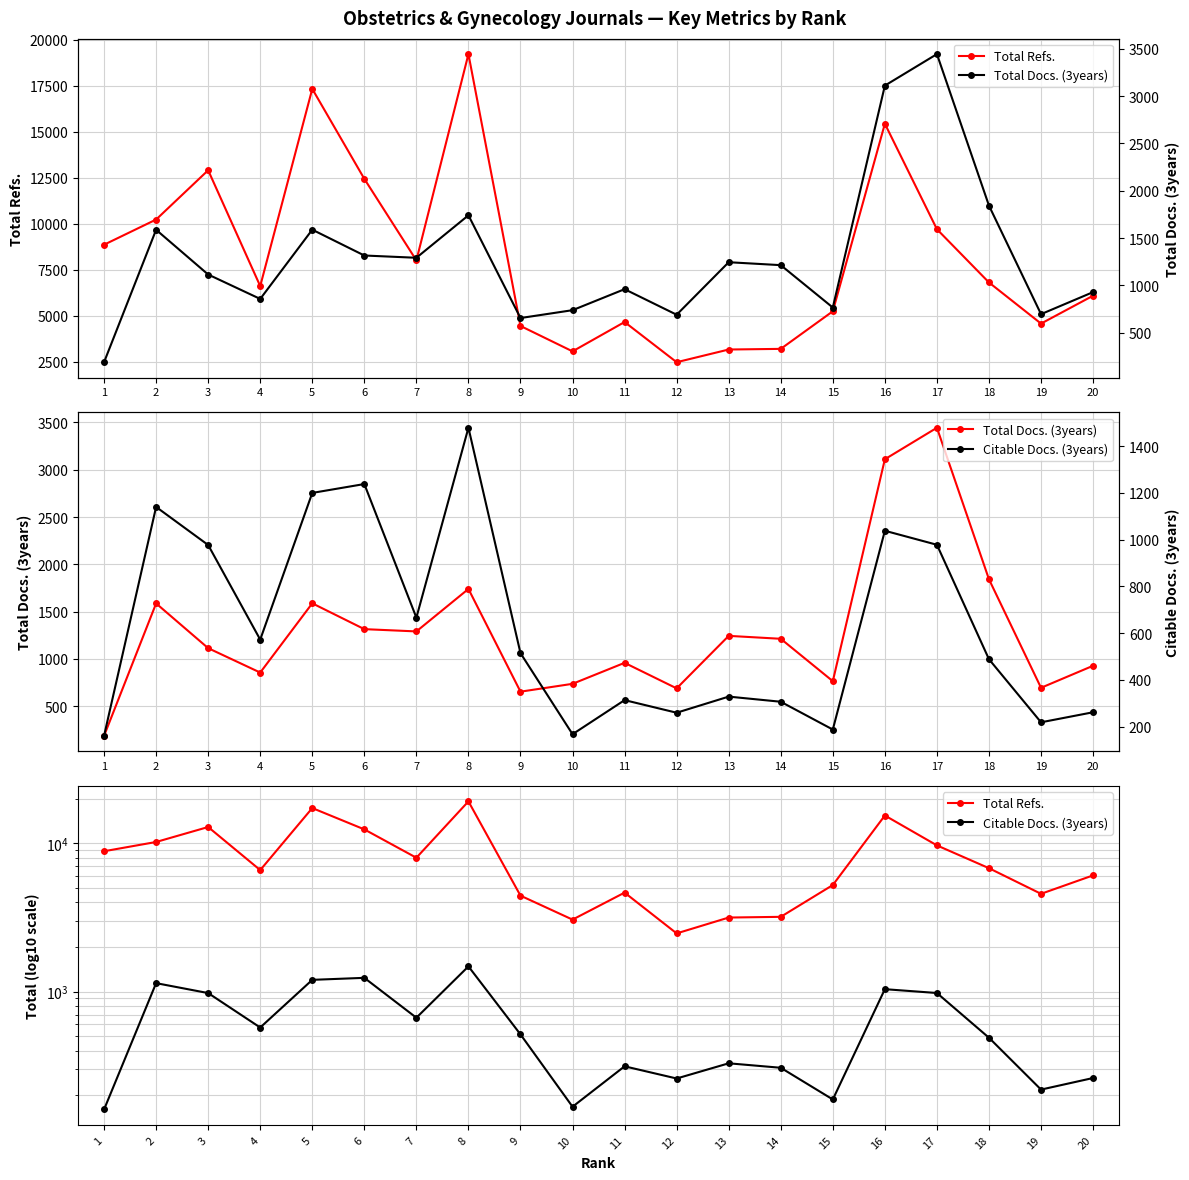

Rank the series by their maximum value, from lowest to highest.

Citable Docs. (3years), Total Docs. (3years), Total Refs.